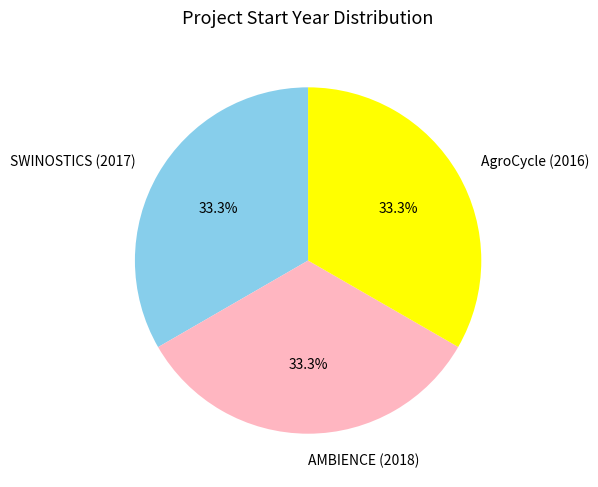

To the nearest percent, what portion does AMBIENCE (2018) represent?

33%